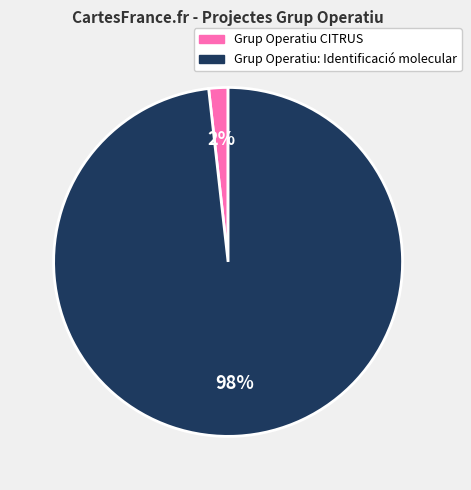

The Grup Operatiu: Identificació molecular slice represents 98% of the pie. True or false?

True